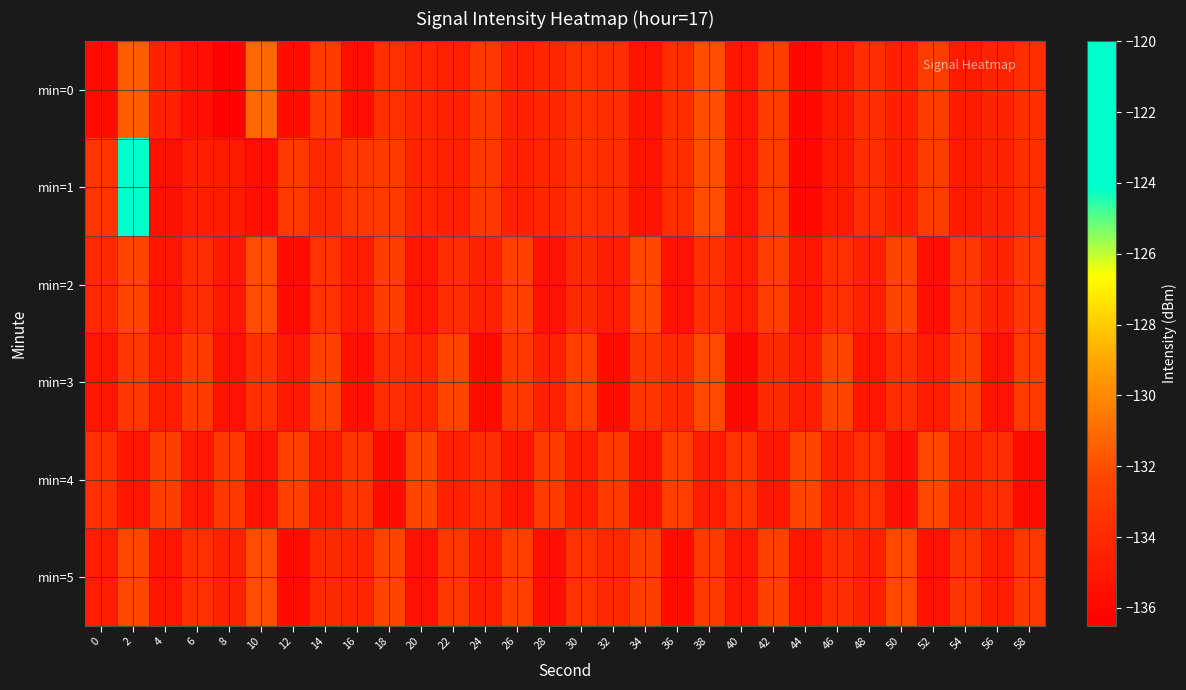

Reading left to right, transcribe all the data shown in this chart.

min=0: 0=-135.8	2=-131.5	4=-134.5	6=-135.5	8=-136.3	10=-131.2	12=-135.7	14=-132.9	16=-135.5	18=-133.6	20=-134.2	22=-134.5	24=-133.1	26=-134.5	28=-134.2	30=-133.5	32=-133.7	34=-135.2	36=-133.8	38=-132.0	40=-135.2	42=-132.9	44=-135.9	46=-134.8	48=-133.7	50=-134.5	52=-132.8	54=-134.9	56=-134.2	58=-133.8
min=1: 0=-133.3	2=-120.3	4=-135.5	6=-134.6	8=-134.9	10=-135.5	12=-133.1	14=-134.0	16=-133.2	18=-132.9	20=-134.2	22=-134.5	24=-133.1	26=-134.5	28=-134.2	30=-133.5	32=-133.7	34=-135.2	36=-133.8	38=-132.0	40=-135.2	42=-132.9	44=-135.9	46=-134.8	48=-133.7	50=-134.5	52=-132.8	54=-134.9	56=-134.2	58=-133.8
min=2: 0=-134.1	2=-132.5	4=-135.2	6=-133.8	8=-134.9	10=-132.1	12=-135.6	14=-133.4	16=-134.7	18=-132.8	20=-135.1	22=-133.7	24=-134.4	26=-132.6	28=-135.3	30=-133.9	32=-134.6	34=-132.3	36=-135.4	38=-133.5	40=-134.8	42=-132.7	44=-135.0	46=-133.6	48=-134.5	50=-132.4	52=-135.5	54=-133.2	56=-134.3	58=-133.1
min=3: 0=-135.1	2=-133.2	4=-134.7	6=-132.9	8=-135.3	10=-133.5	12=-134.9	14=-132.6	16=-135.5	18=-133.8	20=-134.2	22=-132.4	24=-135.7	26=-133.1	28=-134.4	30=-132.7	32=-135.6	34=-133.3	36=-134.1	38=-132.2	40=-135.8	42=-133.9	44=-134.6	46=-132.5	48=-135.2	50=-133.7	52=-134.8	54=-132.8	56=-135.4	58=-133.0
min=4: 0=-133.5	2=-135.2	4=-132.8	6=-134.9	8=-133.1	10=-135.4	12=-132.6	14=-134.7	16=-133.3	18=-135.6	20=-132.4	22=-134.5	24=-133.7	26=-135.1	28=-132.9	30=-134.8	32=-133.0	34=-135.3	36=-132.7	38=-134.6	40=-133.4	42=-135.0	44=-132.5	46=-134.4	48=-133.6	50=-135.5	52=-132.3	54=-134.3	56=-133.8	58=-135.7
min=5: 0=-134.8	2=-132.3	4=-135.1	6=-133.6	8=-134.4	10=-132.1	12=-135.7	14=-133.9	16=-134.2	18=-132.5	20=-135.3	22=-133.2	24=-134.6	26=-132.7	28=-135.5	30=-133.4	32=-134.1	34=-132.8	36=-135.6	38=-133.0	40=-134.9	42=-132.6	44=-135.2	46=-133.7	48=-134.5	50=-132.2	52=-135.4	54=-133.3	56=-134.7	58=-133.1